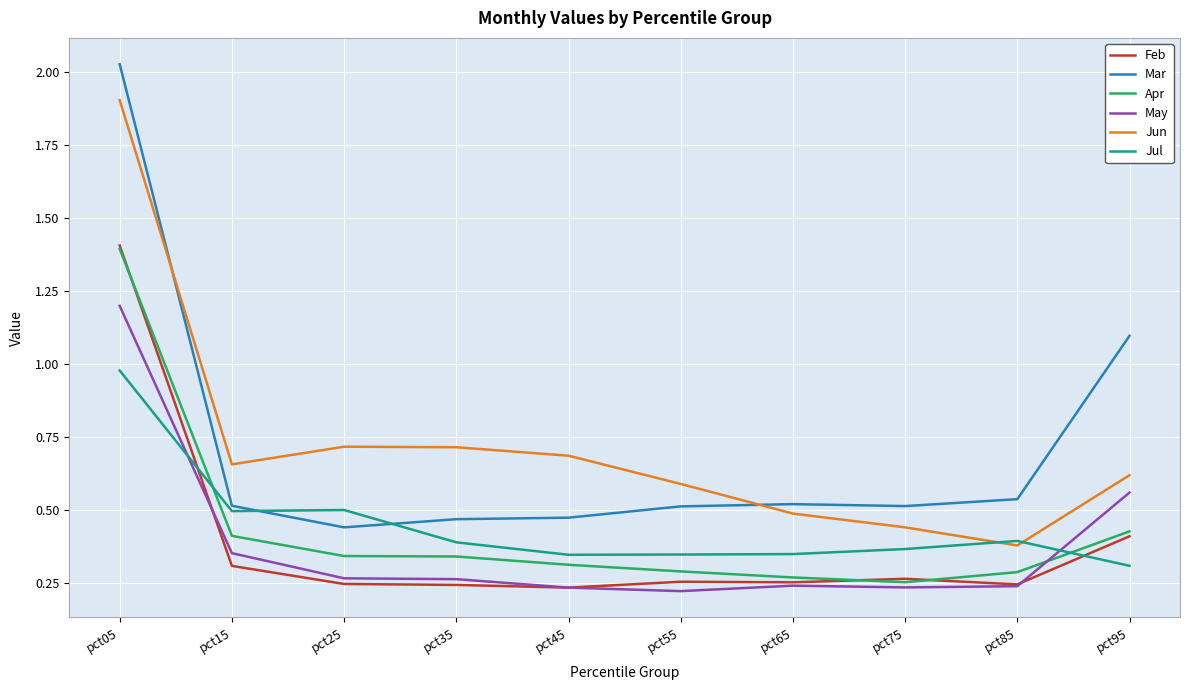

At which label is Mar closest to 1?

pct95